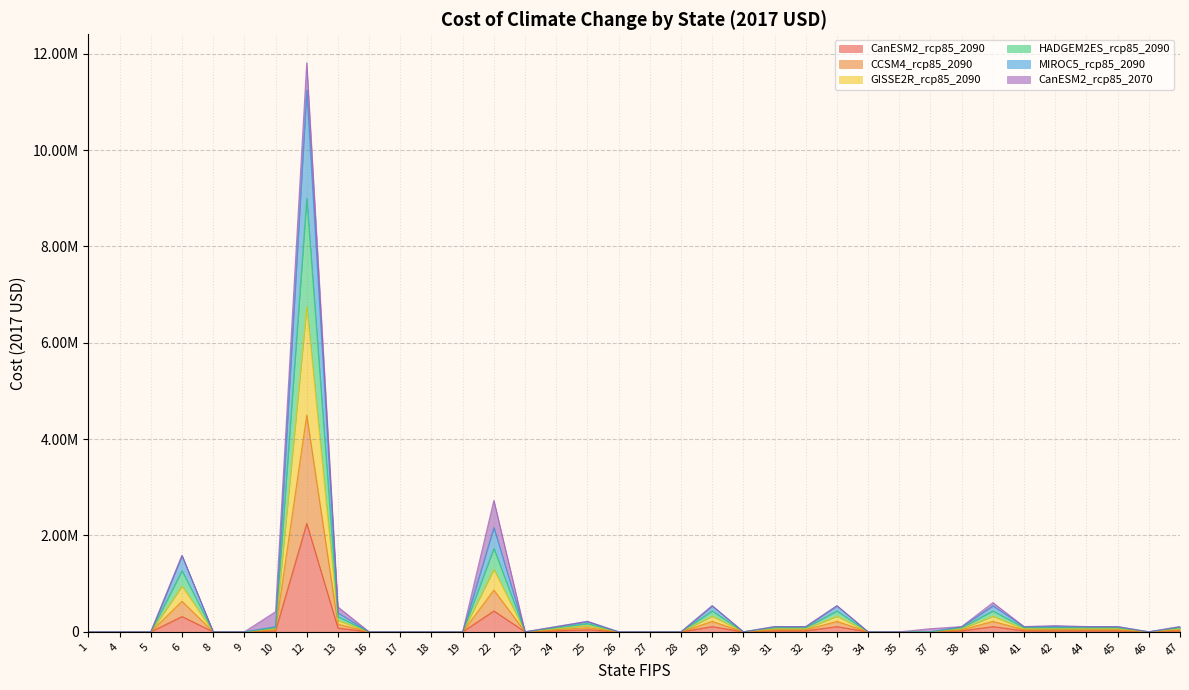

Rank the categories by MIROC5_rcp85_2090 value from highest to lowest.

12, 22, 6, 29, 33, 40, 13, 25, 10, 24, 31, 32, 38, 41, 42, 44, 45, 47, 1, 4, 5, 8, 9, 16, 17, 18, 19, 23, 26, 27, 28, 30, 34, 35, 37, 46